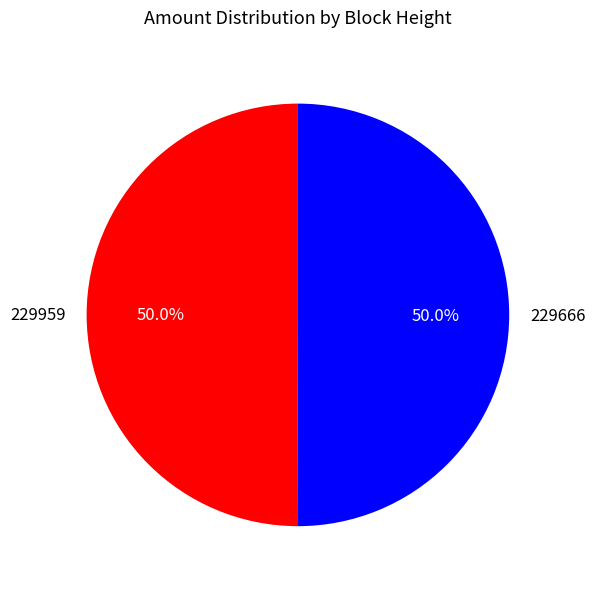

What percentage do 229959 and 229666 together represent?

100.0%